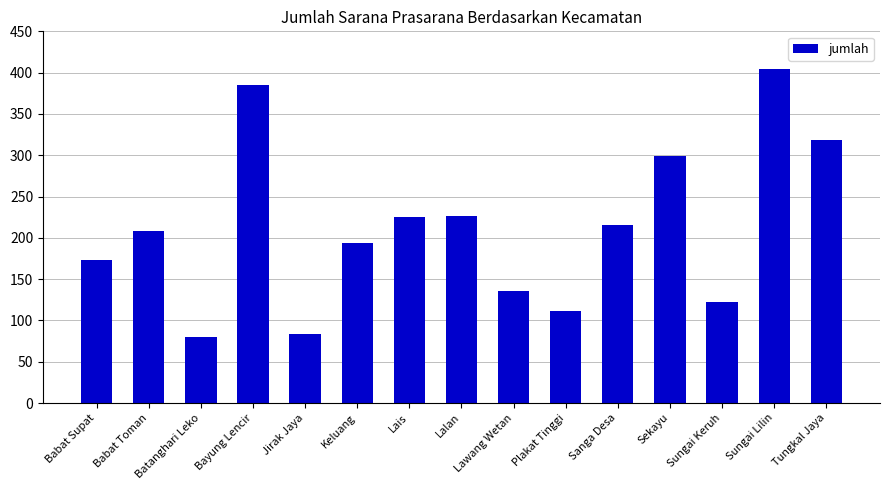

What is the difference between the second highest and second lowest values?

301